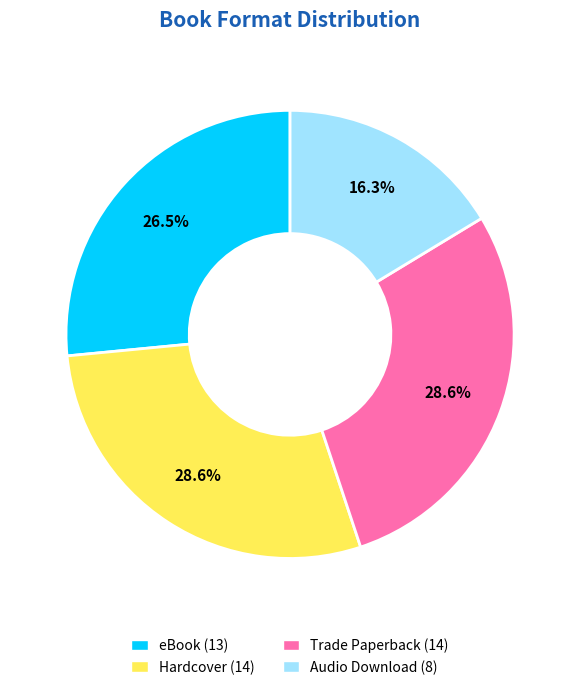

Is the sum of Trade Paperback and eBook greater than half?

Yes